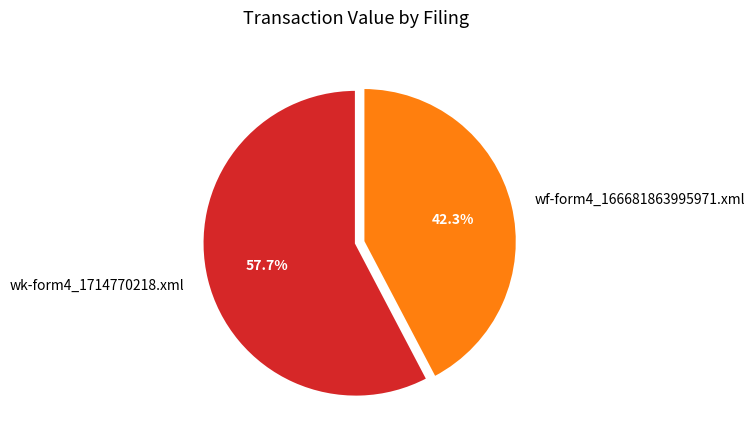

How many slices are in this pie chart?

2